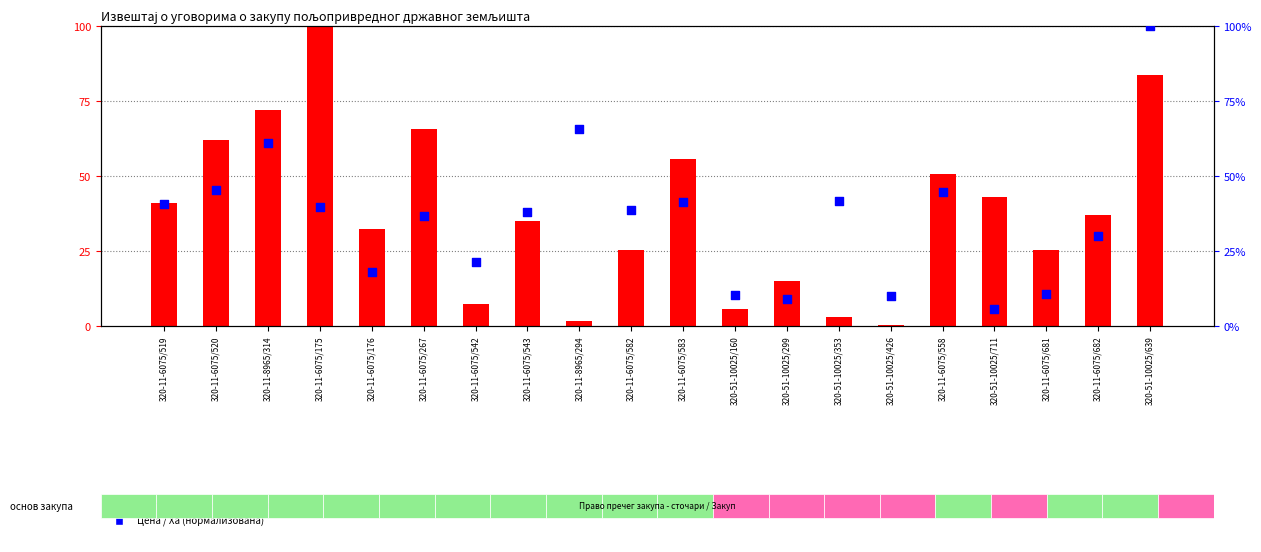

What are all the series names shown in the legend?

Укупан износ (нормализован), Цена / Ха (нормализована)